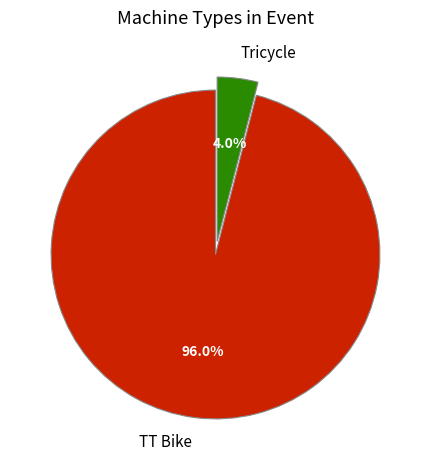

Between Tricycle and TT Bike, which is larger?

TT Bike